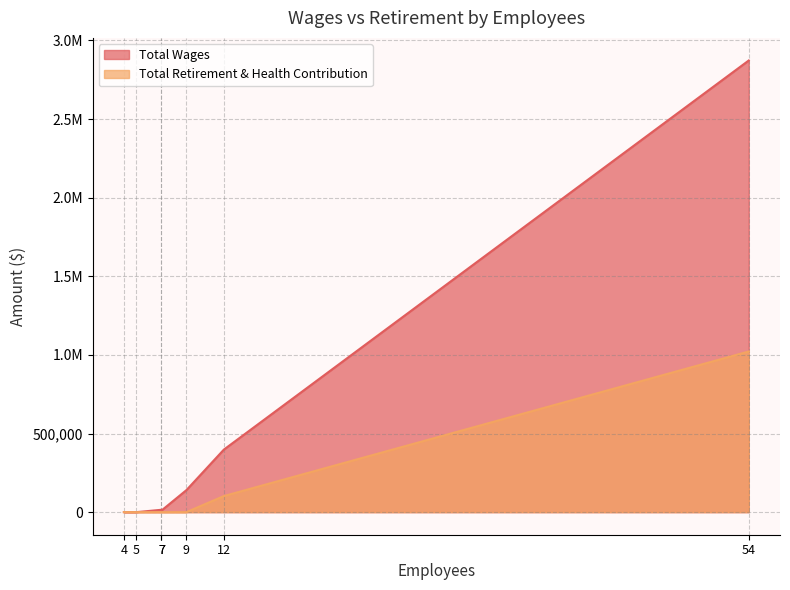

Does the chart have visible grid lines?

Yes